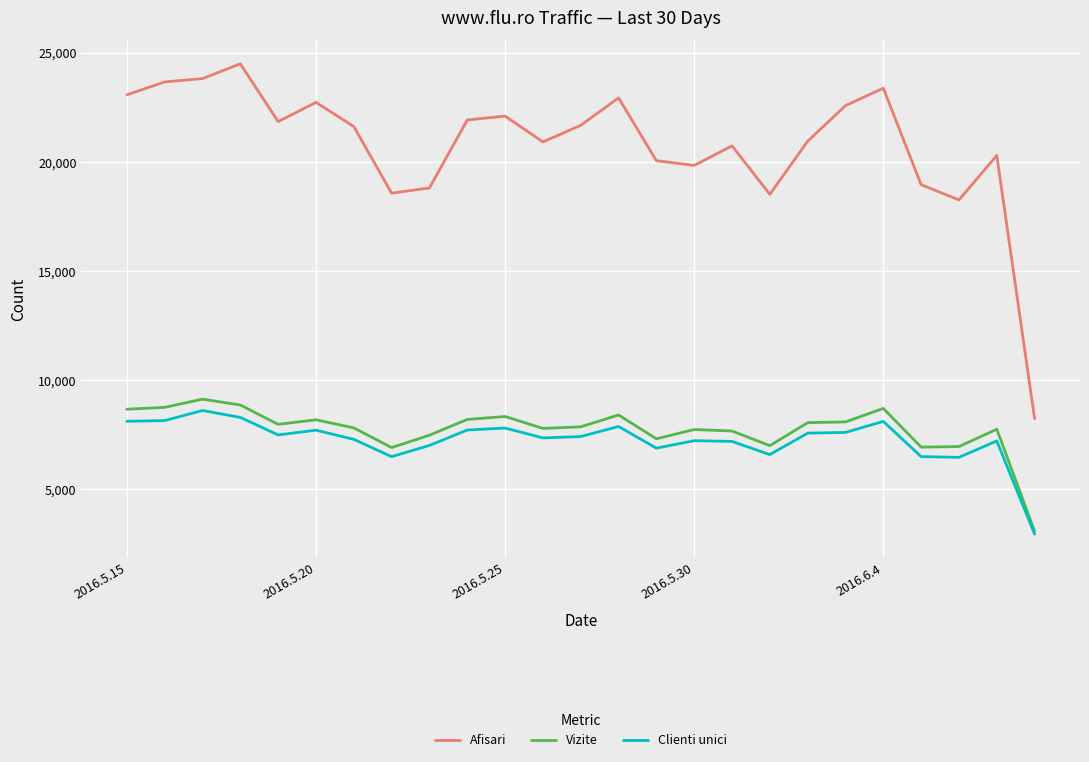

What is the minimum value for Afisari?

8232